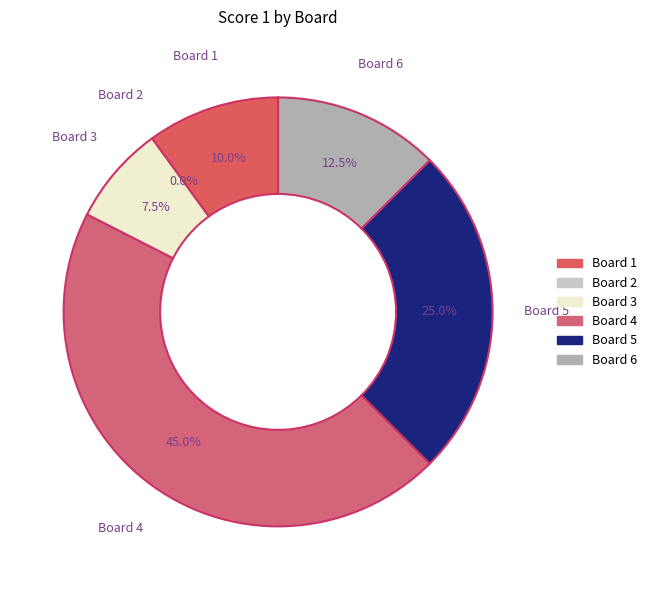

Which slice is the smallest?

Board 2